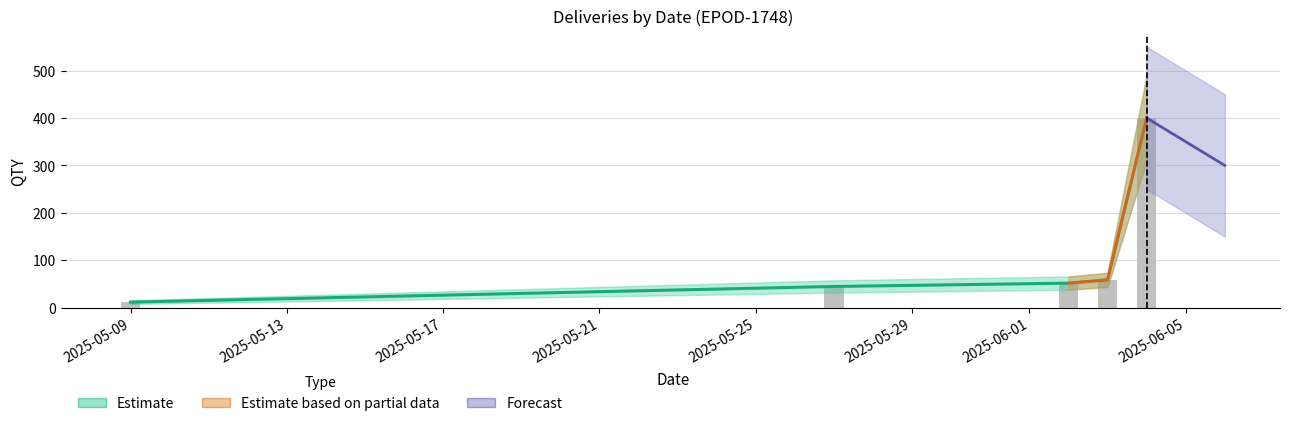

The value of QTY_upper at 2025-06-03 is 3. True or false?

False